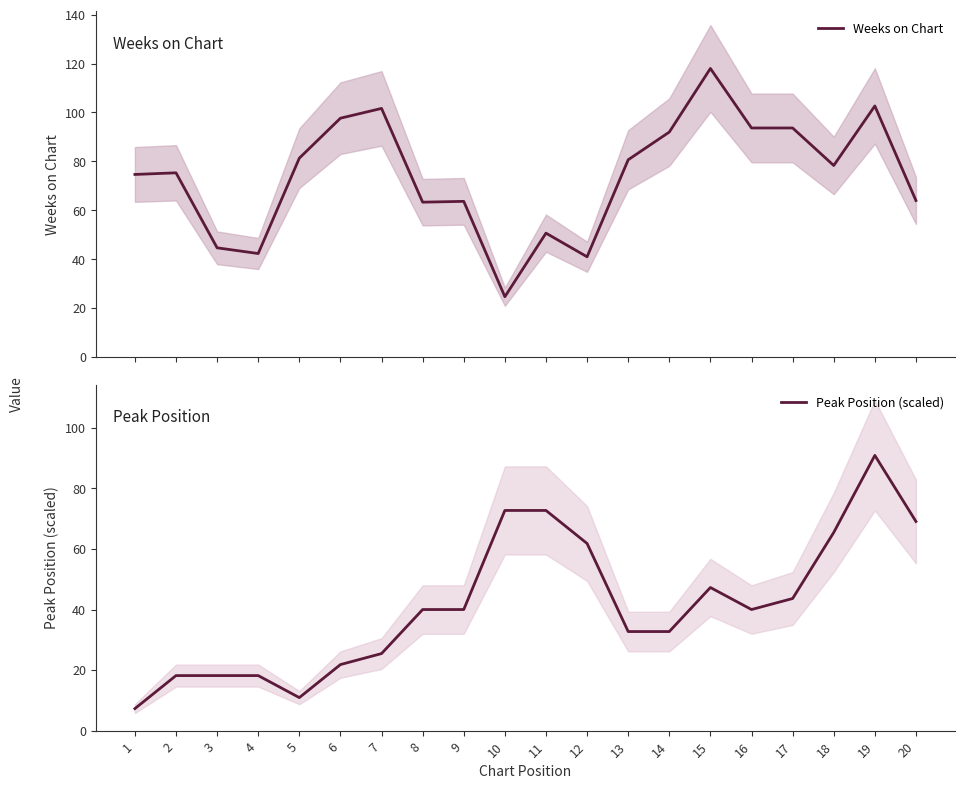

How many times do Weeks on Chart and Peak Position (scaled) cross each other?

3